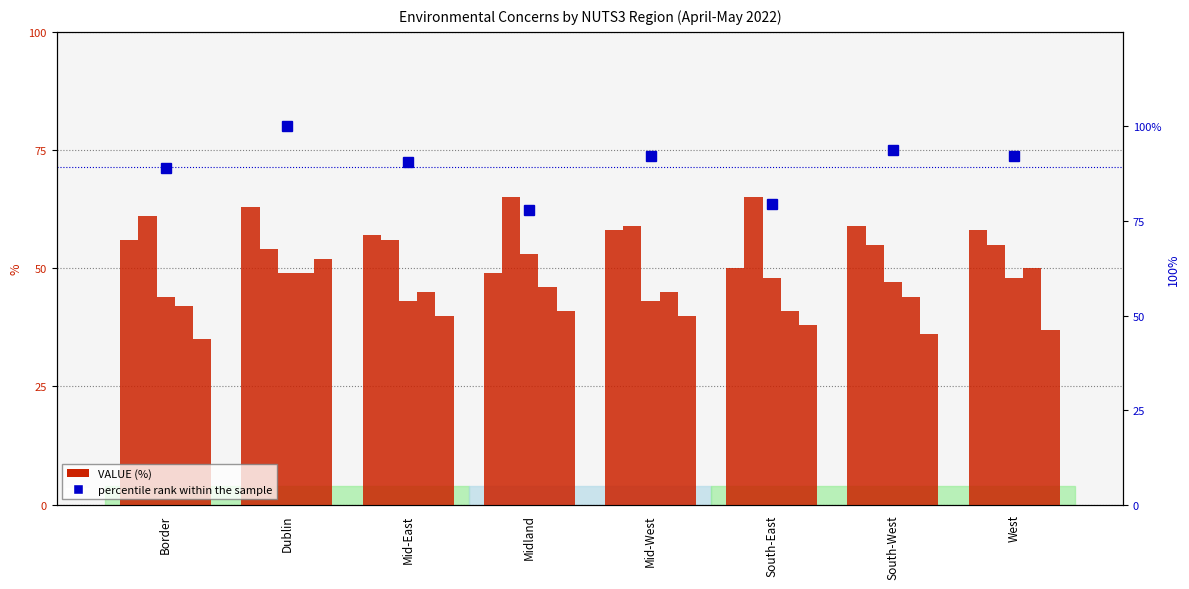

What is the sum of all Air pollution values?

319.0